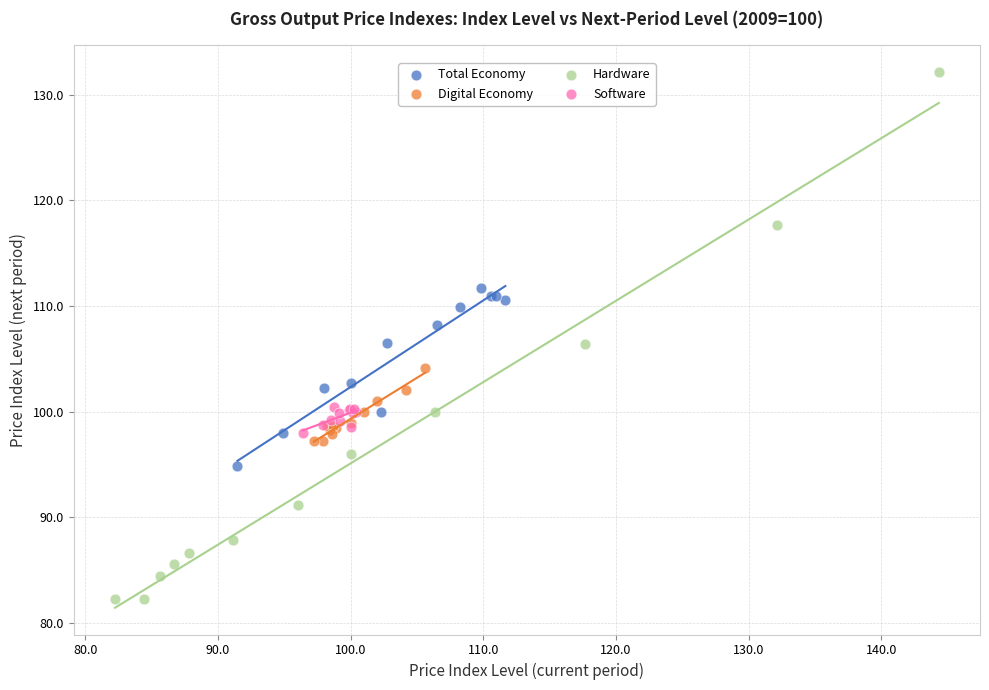

Which series reaches the minimum Y coordinate?

Hardware